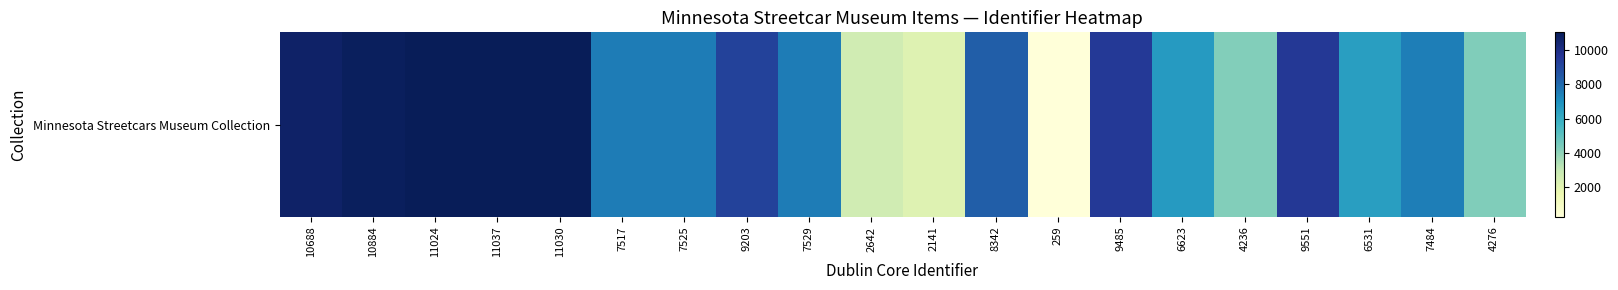

The chart shows a value of 6063 at 4236. True or false?

False